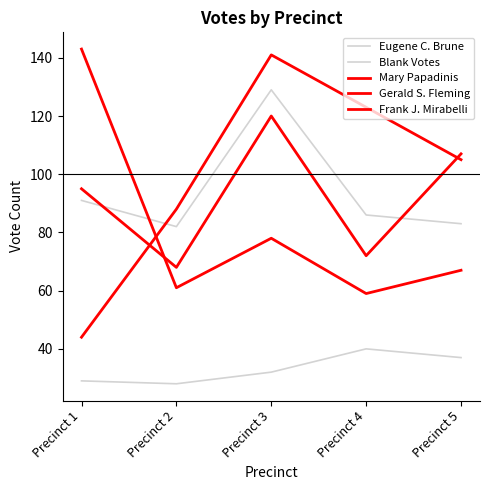

What is the difference between the maximum and minimum values in the Frank J. Mirabelli series?

52